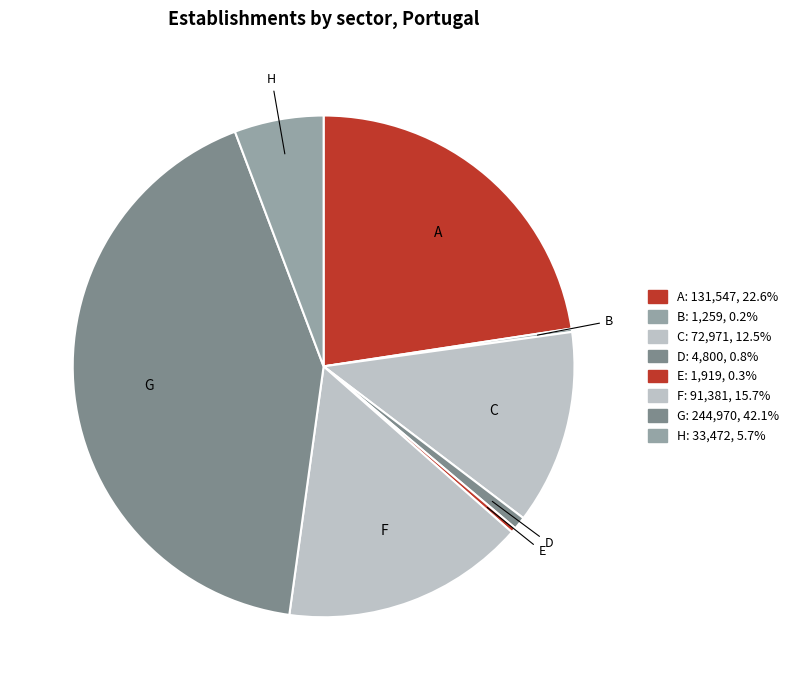

True or false: E accounts for 0% of the total.

True